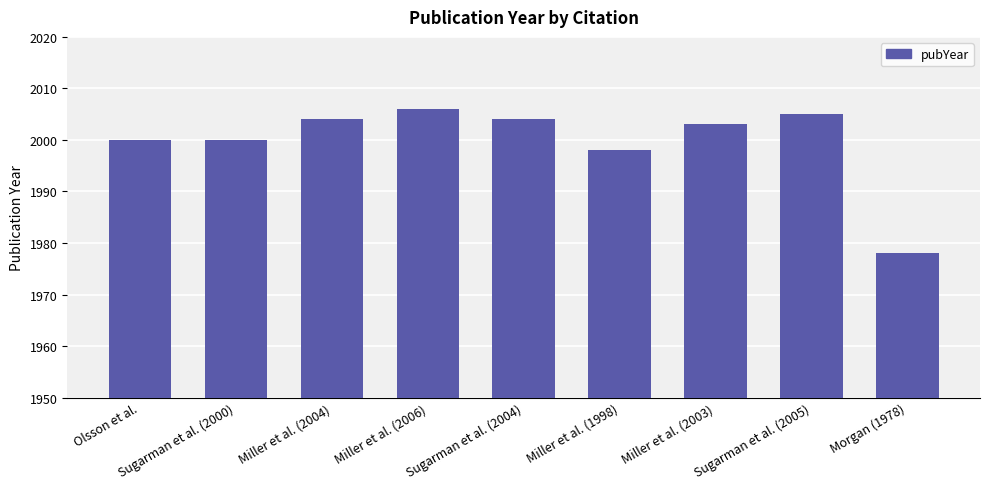

Reading right to left, list all the values displayed in this chart.

Morgan (1978)=1978	Sugarman et al. (2005)=2005	Miller et al. (2003)=2003	Miller et al. (1998)=1998	Sugarman et al. (2004)=2004	Miller et al. (2006)=2006	Miller et al. (2004)=2004	Sugarman et al. (2000)=2000	Olsson et al.=2000